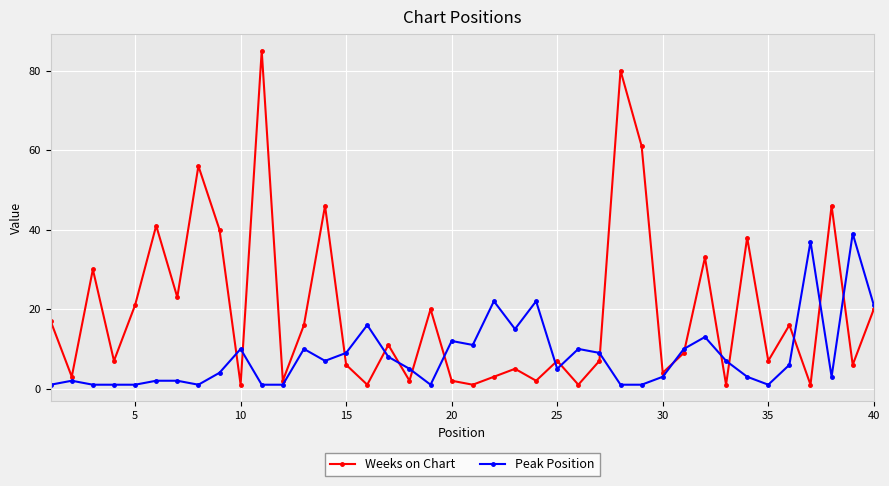

What is the difference between the maximum and minimum values in the Peak Position series?

38